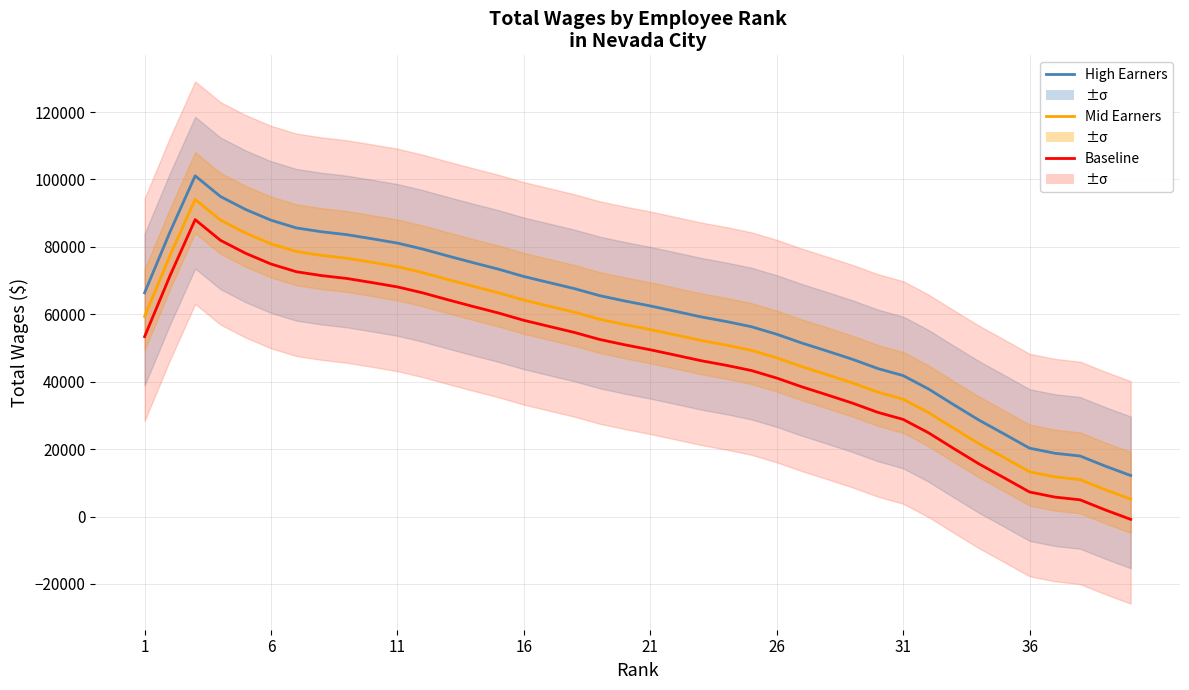

True or false: High Earners and Mid Earners intersect in this chart.

False